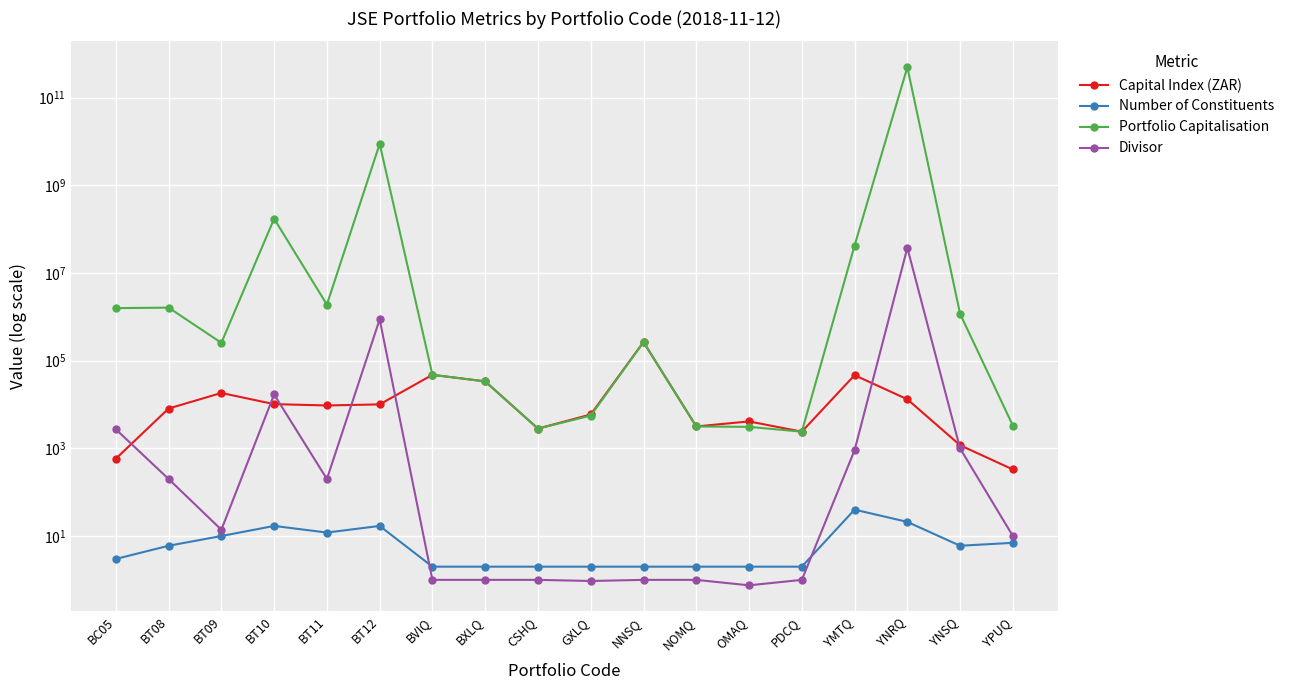

Does the chart display data point markers on the line(s)?

Yes